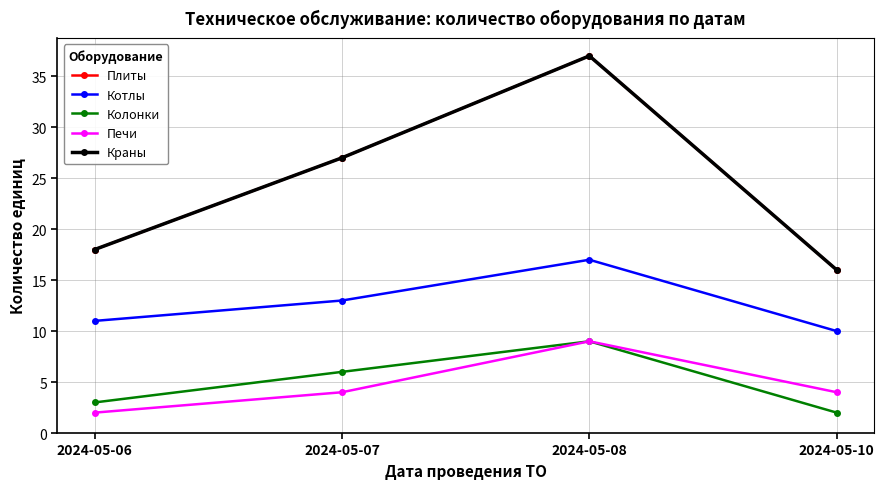

The Плиты series shows 65 at 2024-05-08. True or false?

False